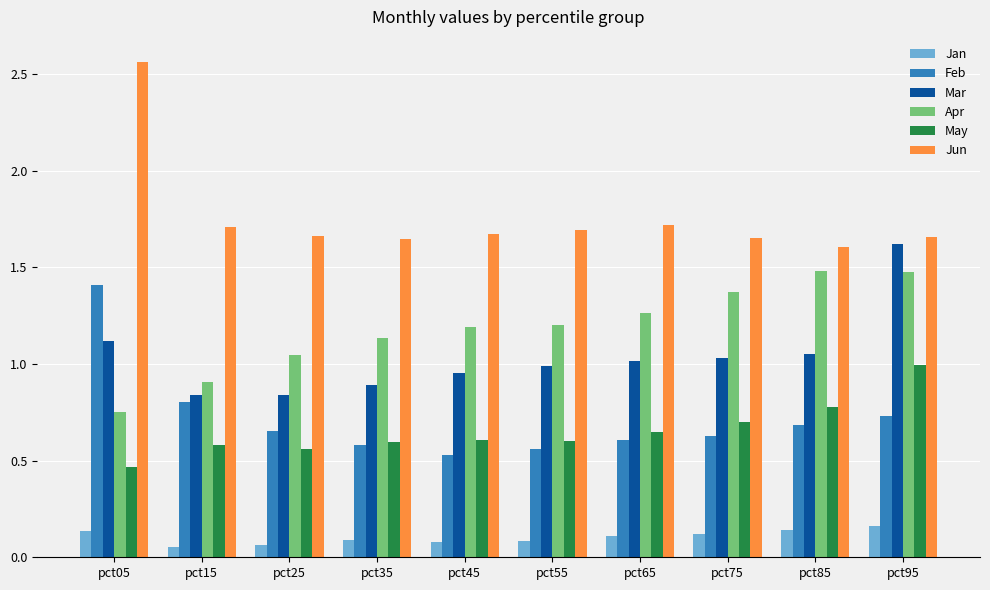

What is the value of the Mar bar at the 4th from the left?

0.9